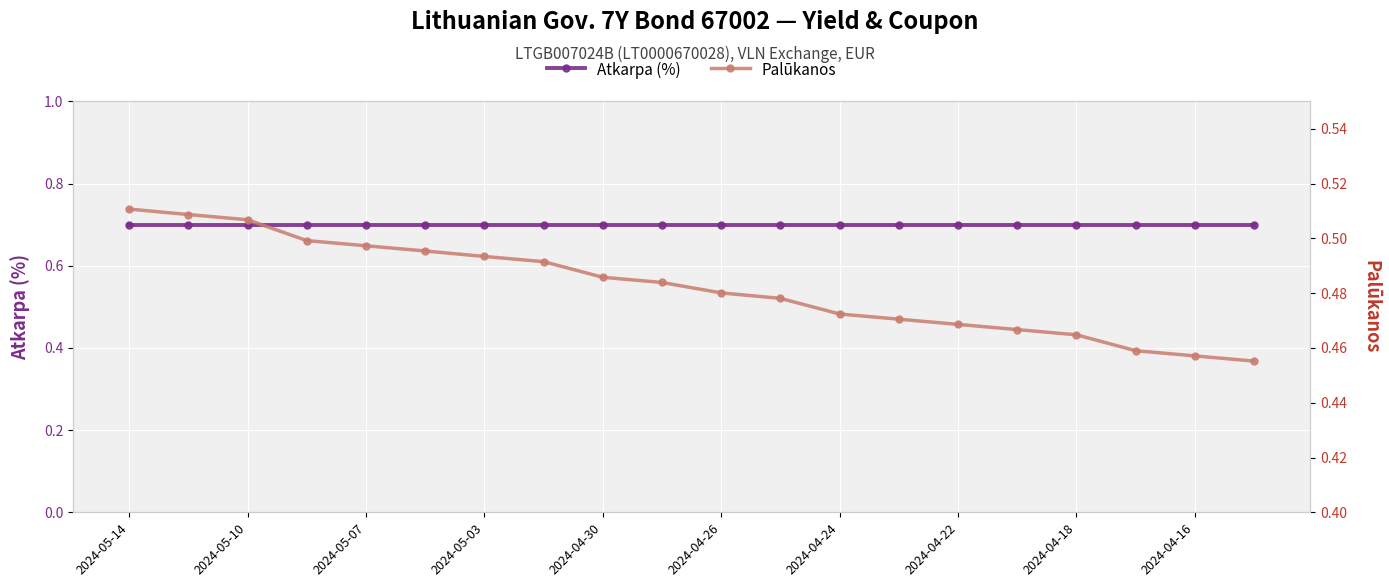

Between 2024-05-14 and 2024-04-22, which series saw the biggest shift?

Palūkanos